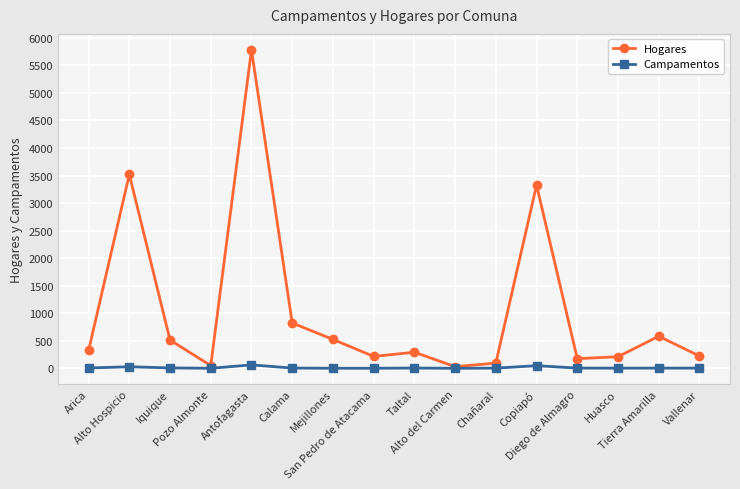

The Hogares series shows 514 at Iquique. True or false?

True